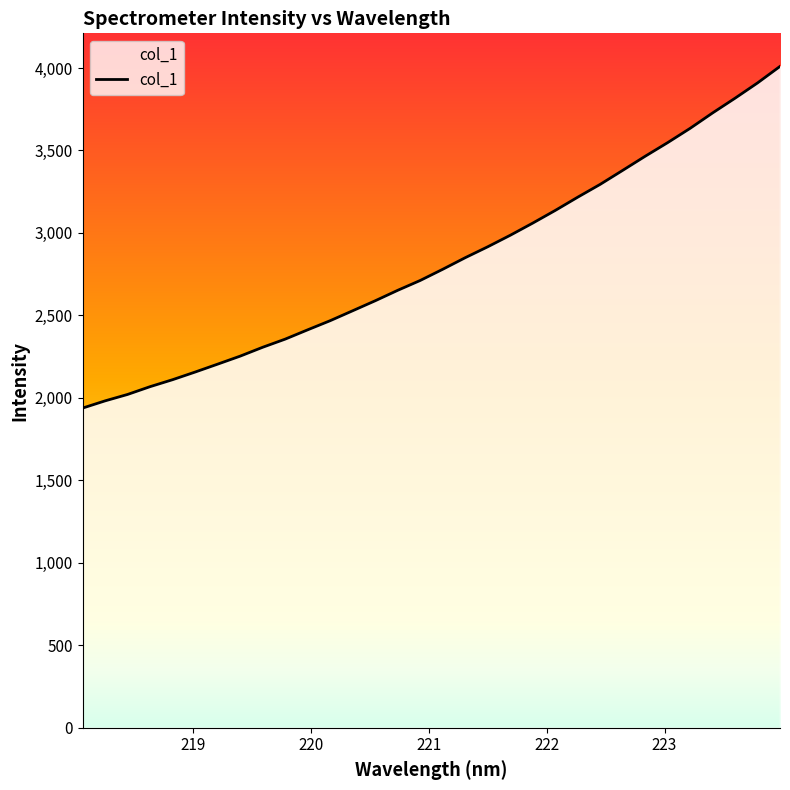

What is the maximum value shown in the chart?

4009.6